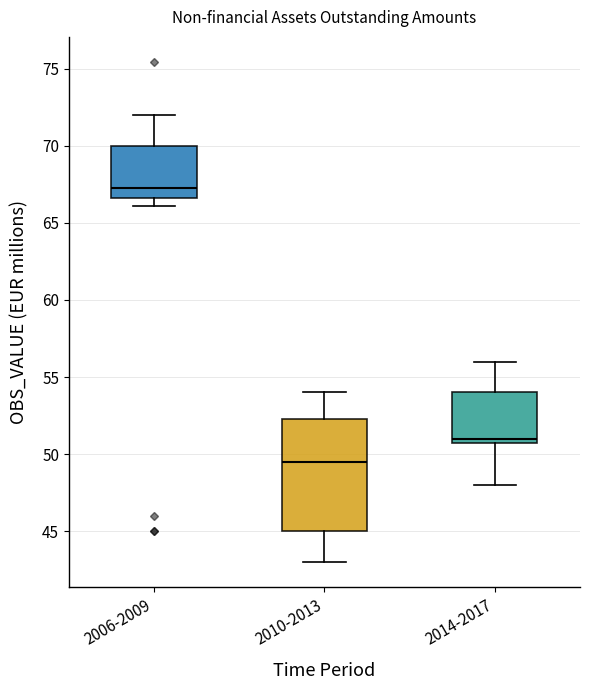

Where does the lower whisker of the box for 2010-2013 end on the y-axis? The values are not printed on the chart, so give them approximately, as read against the axis.

43.0